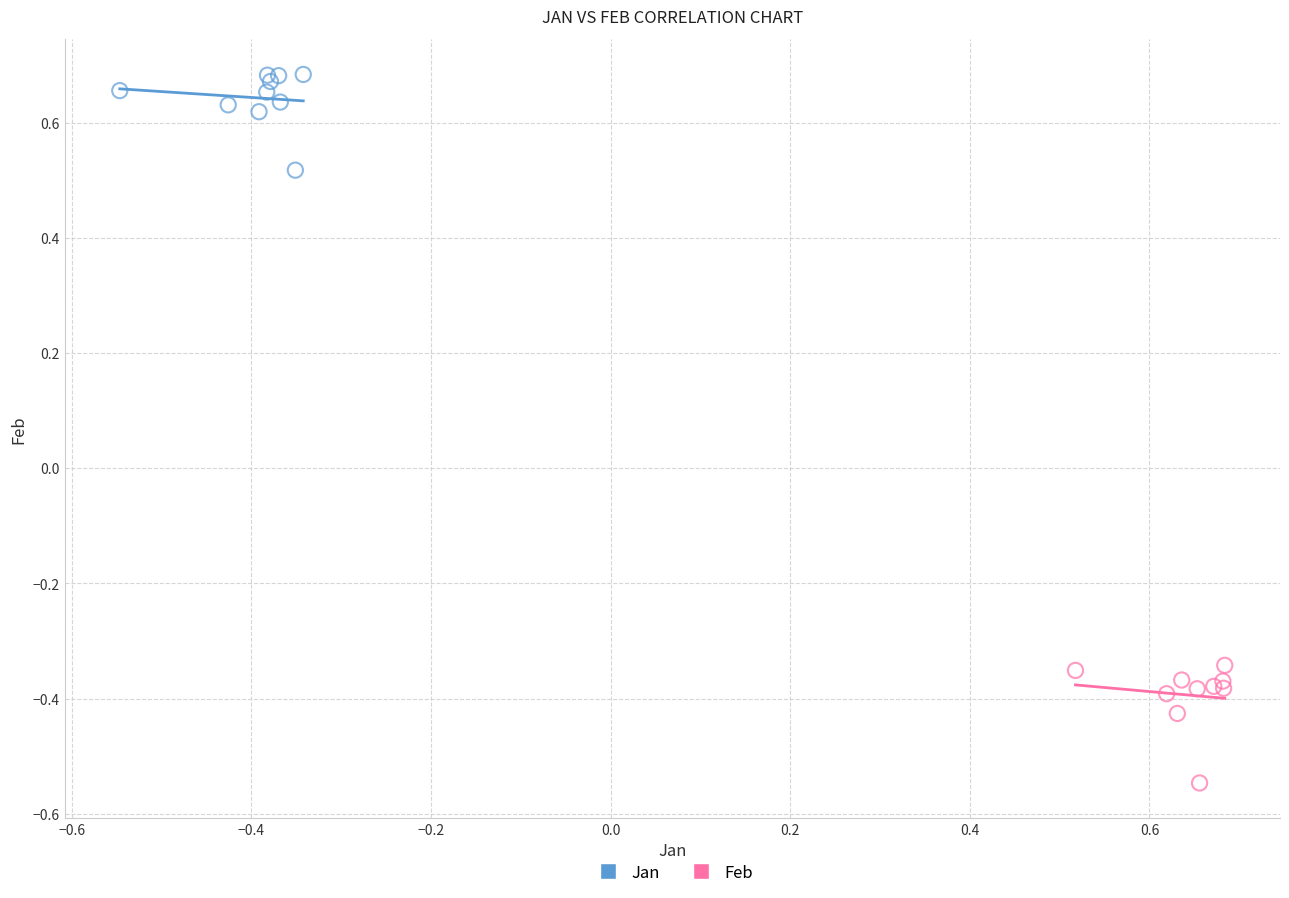

Which series contains the lowest Y value?

Feb